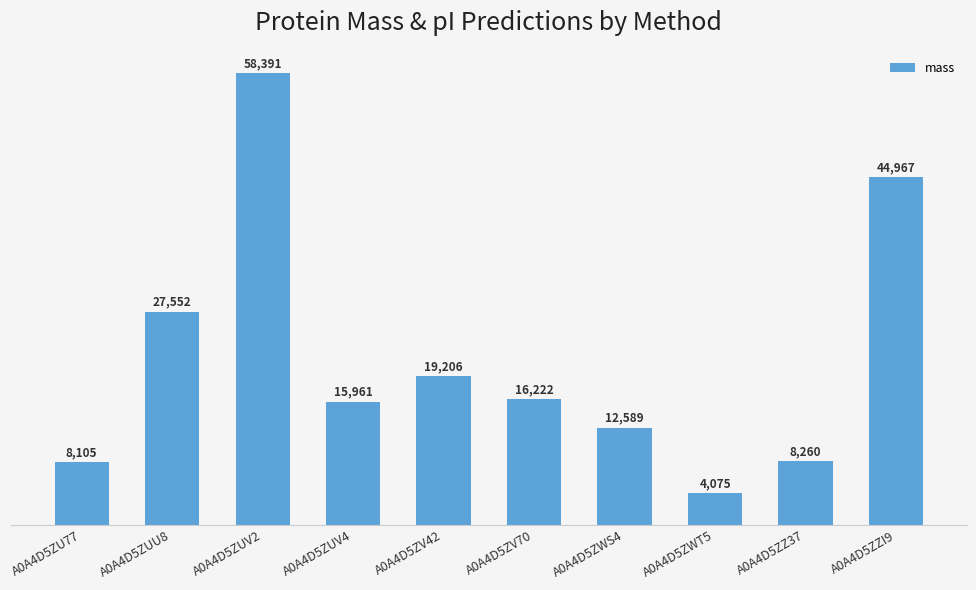

What is the value of the 4th bar from the left?

15960.5